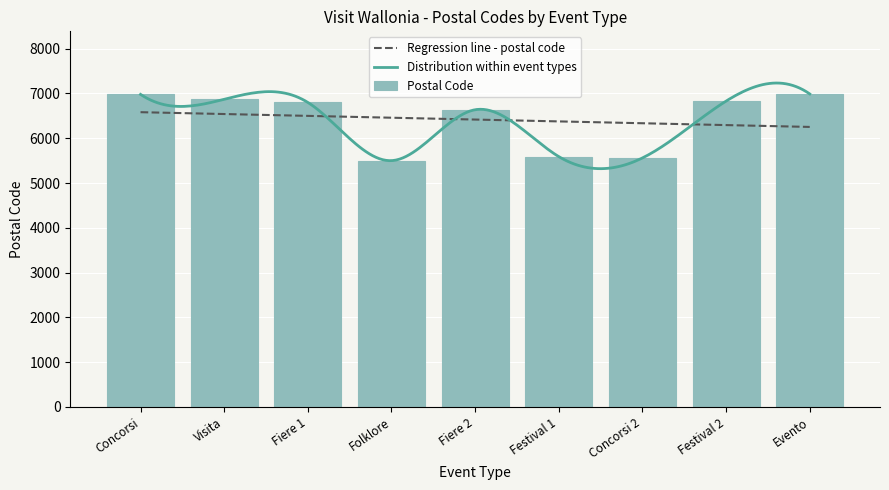

Does the chart contain stacked bars?

No